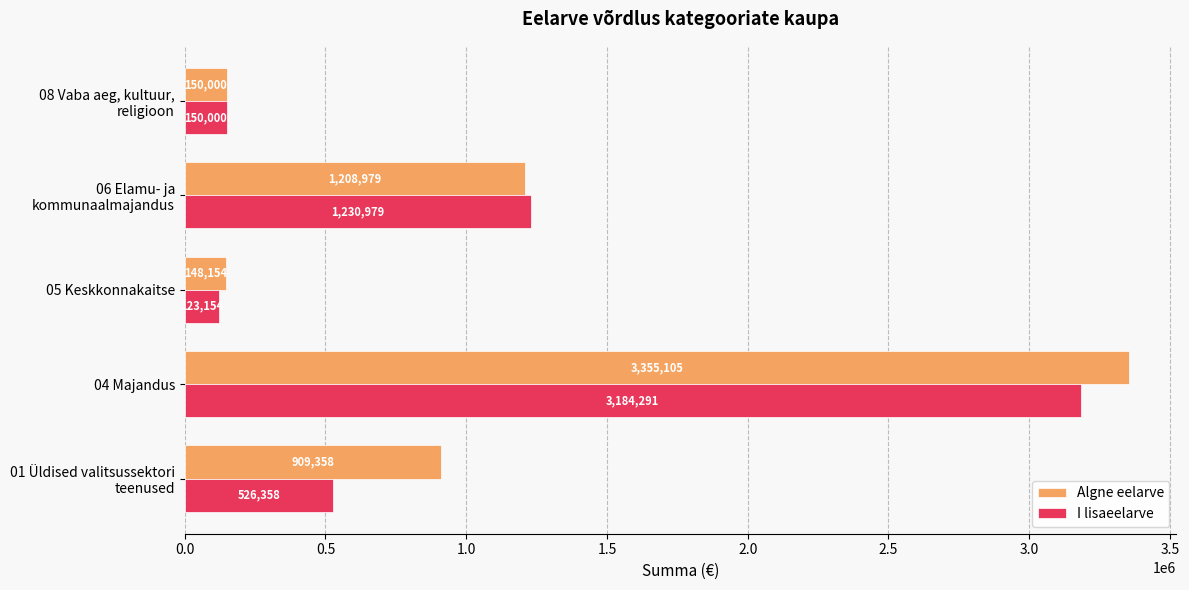

At how many categories does at least one series exceed 1117619?

2